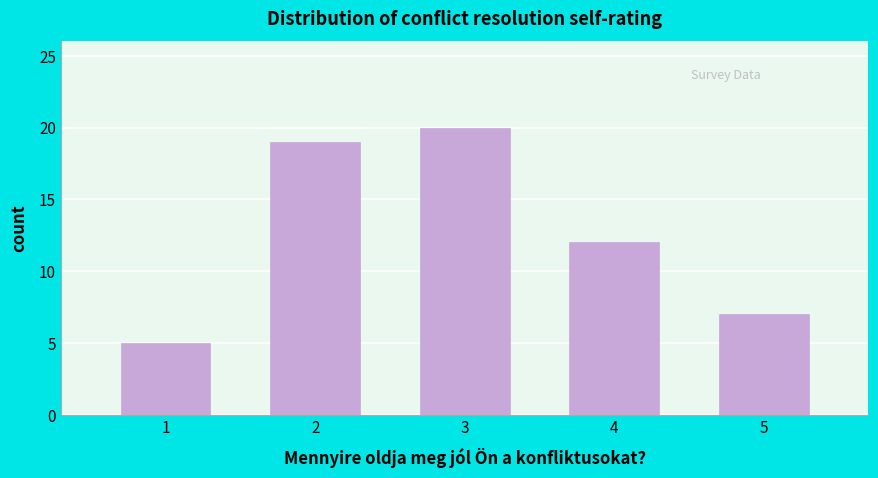

Reading left to right, extract all data points from this chart.

5	19	20	12	7